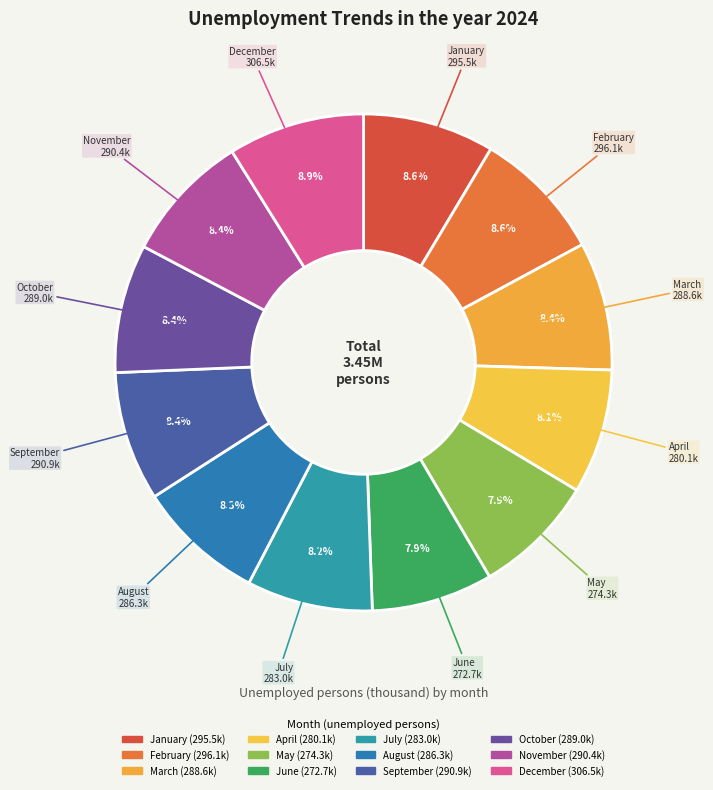

Approximately how many times larger is the value at February compared to May?

1.1